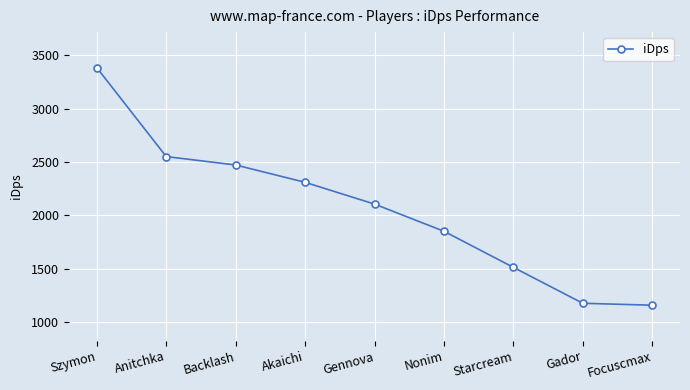

Reading left to right, extract all data points from this chart.

Szymon=3382.6	Anitchka=2550.9	Backlash=2472.3	Akaichi=2310.0	Gennova=2106.2	Nonim=1851.8	Starcream=1514.0	Gador=1177.8	Focuscmax=1159.7